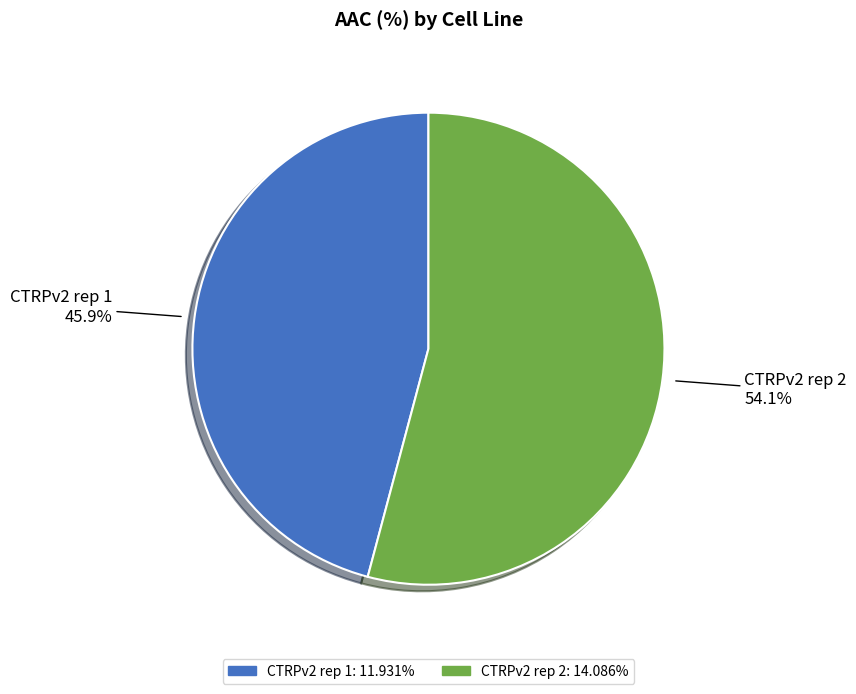

What percentage is the CTRPv2 rep 2 slice, to the nearest percent?

54%